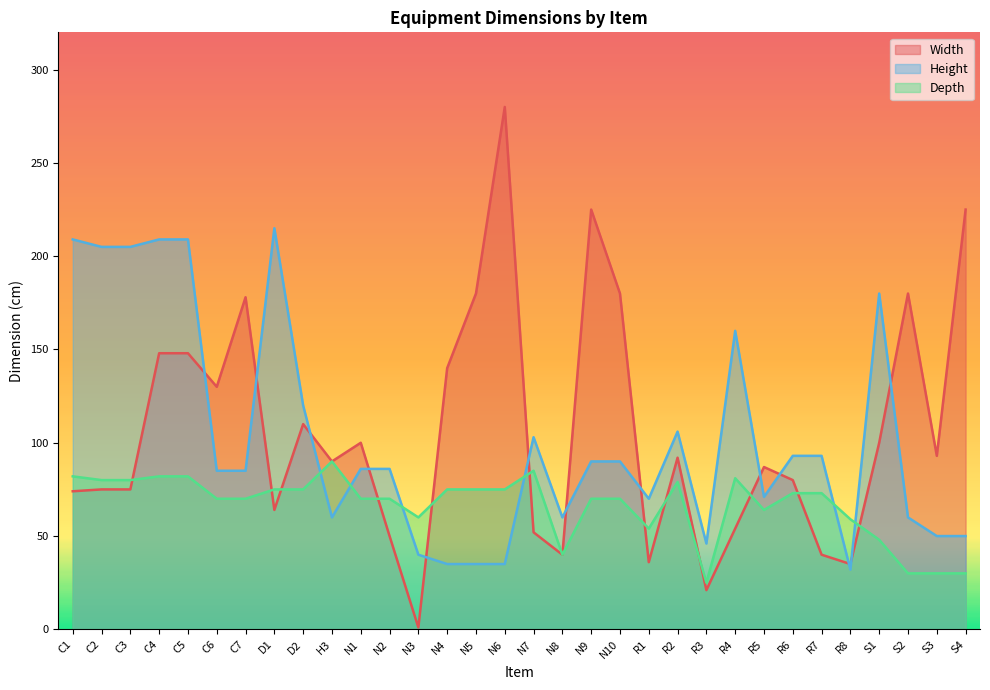

Reading left to right, what are all the values shown in this chart?

Width: 74	75	75	148	148	130	178	64	110	90	100	50	1	140	180	280	52	40	225	180	36	92	21	54	87	80	40	35	100	180	93	225
Height: 209	205	205	209	209	85	85	215	120	60	86	86	40	35	35	35	103	60	90	90	70	106	46	160	71	93	93	32	180	60	50	50
Depth: 82	80	80	82	82	70	70	75	75	90	70	70	60	75	75	75	85	40	70	70	54	79	25	81	64	73	73	59	48	30	30	30